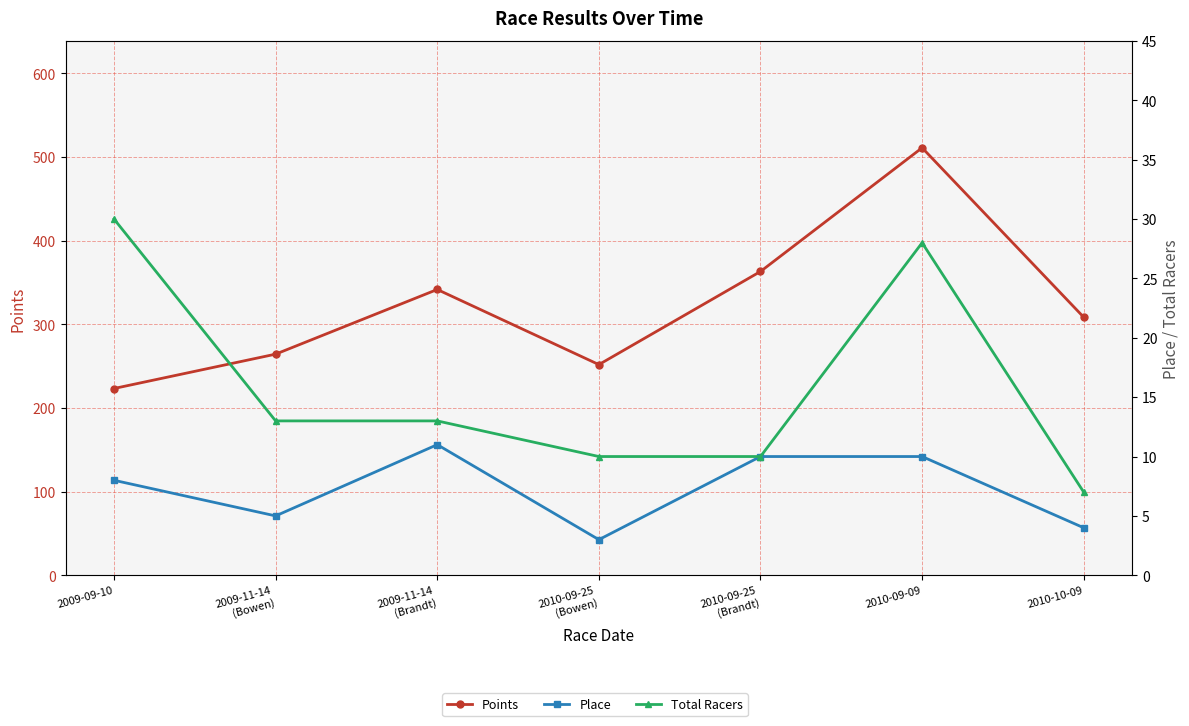

True or false: Total Racers and Points intersect in this chart.

False